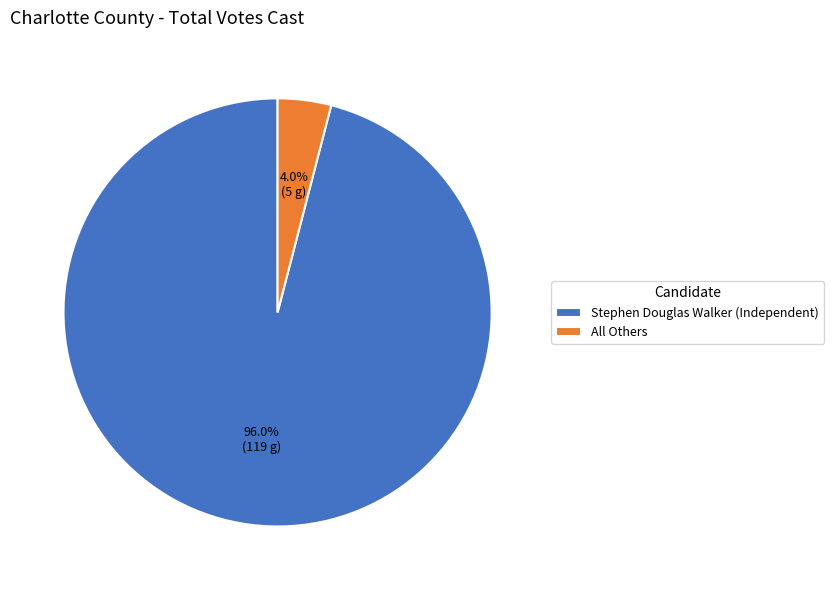

To the nearest percent, what percentage of the pie is Stephen Douglas Walker (Independent)?

96%